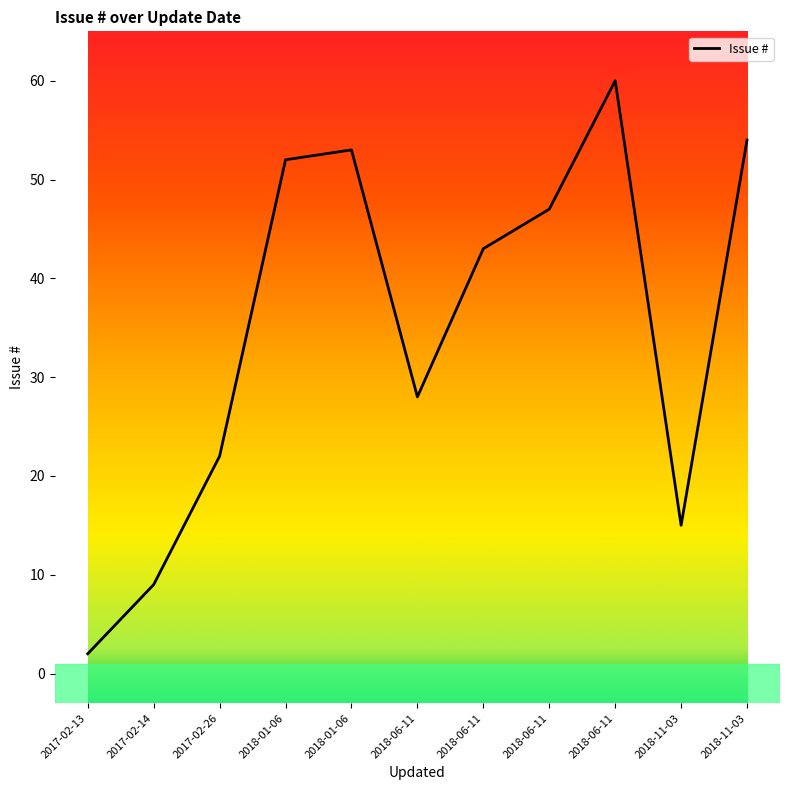

Is this an area chart (filled region under the line)?

No